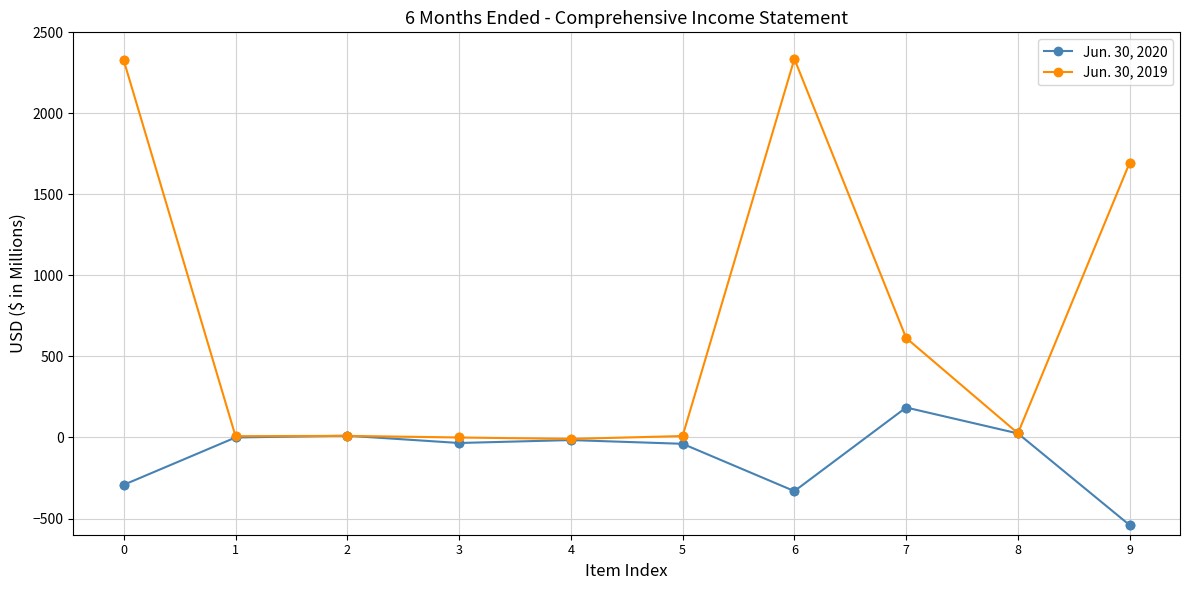

What are all the series names shown in the legend?

Jun. 30, 2020, Jun. 30, 2019